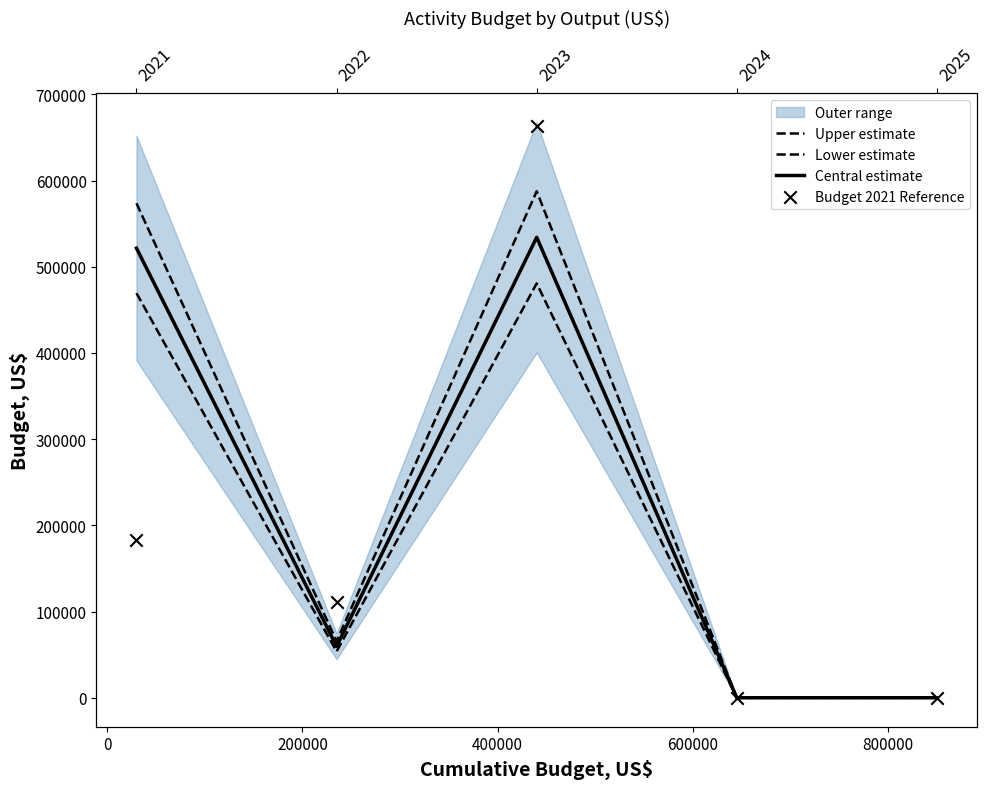

Which series contains the lowest Y value?

Upper estimate